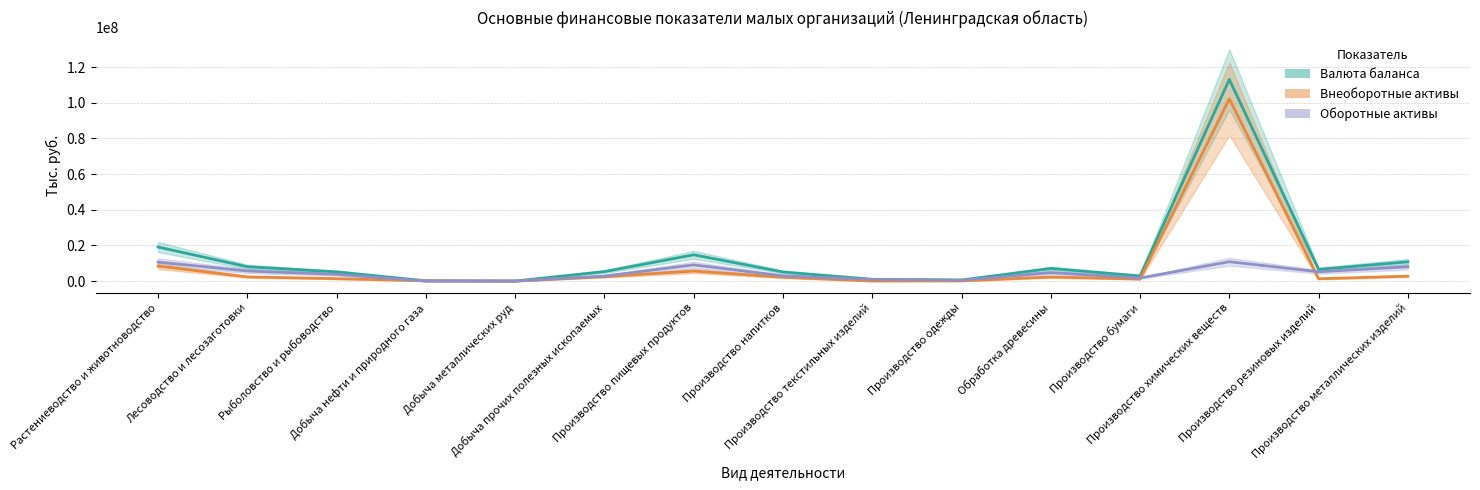

The Внеоборотные активы series shows 1332948 at Производство резиновых изделий. True or false?

True